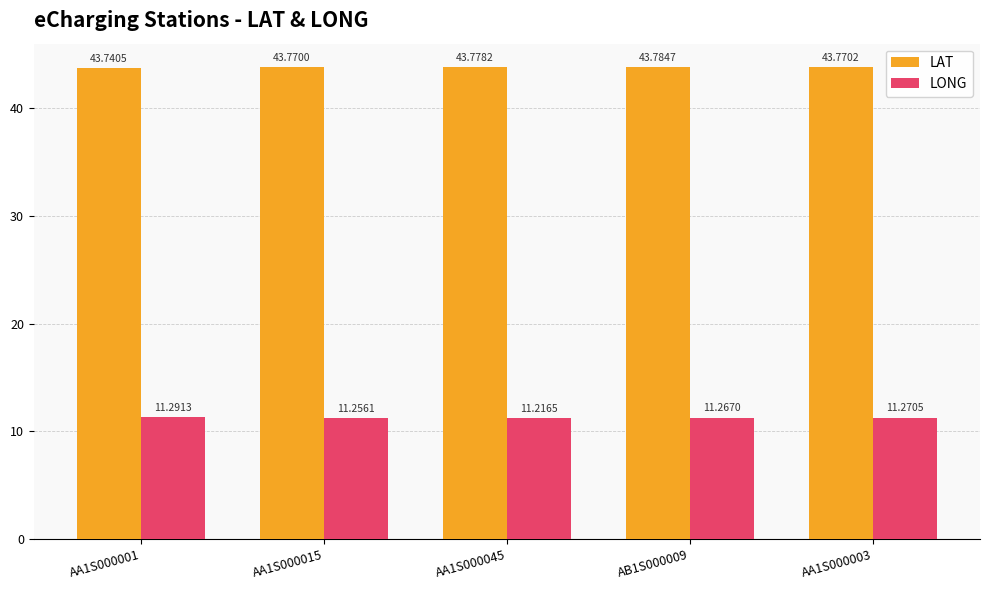

At which category is the sum across all series the highest?

AB1S000009